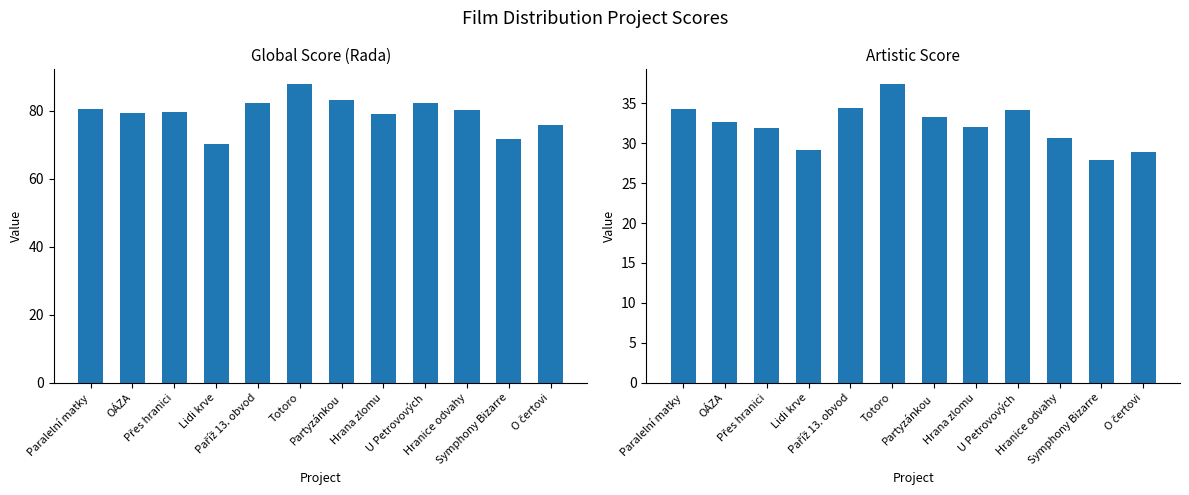

What is the difference between the highest and lowest values at Paříž 13. obvod?

48.0